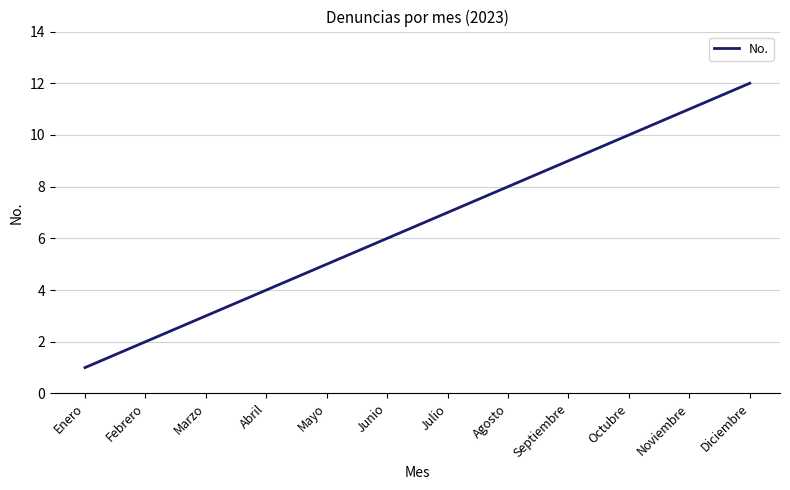

What position from the left is Abril?

4